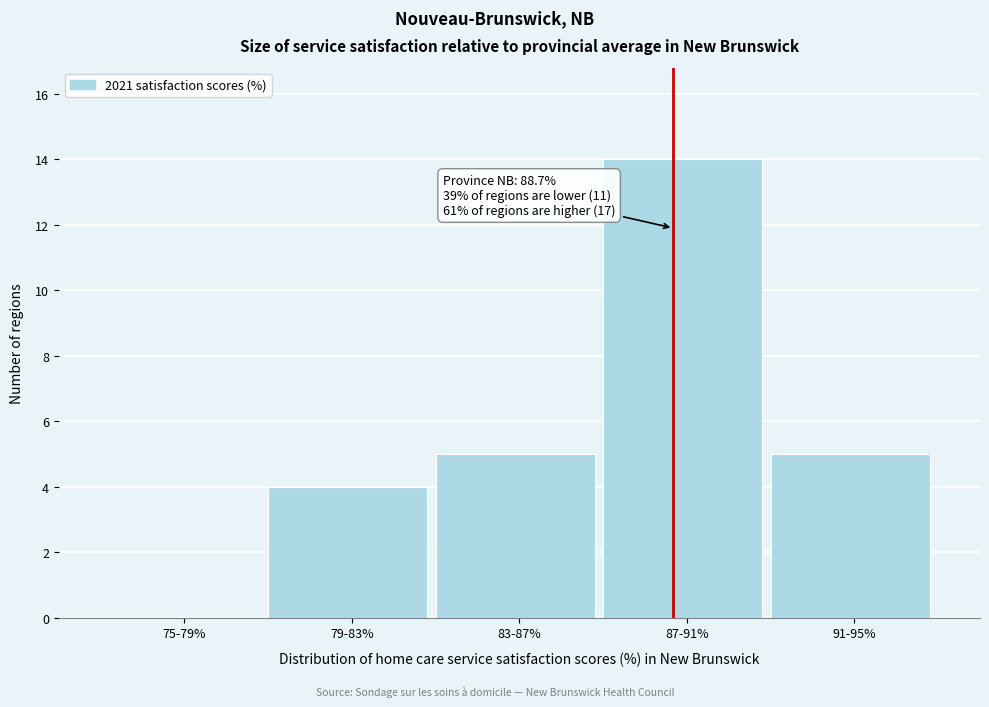

Reading right to left, extract all data points from this chart.

91-95%=5	87-91%=14	83-87%=5	79-83%=4	75-79%=0